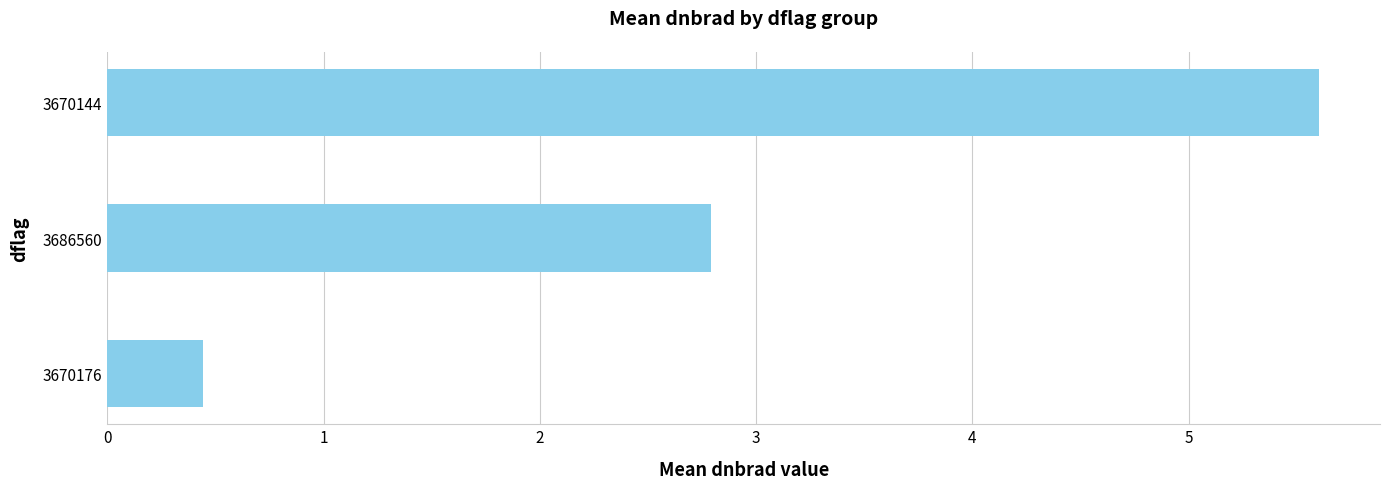

Between 3686560 and 3670144, which is larger?

3670144